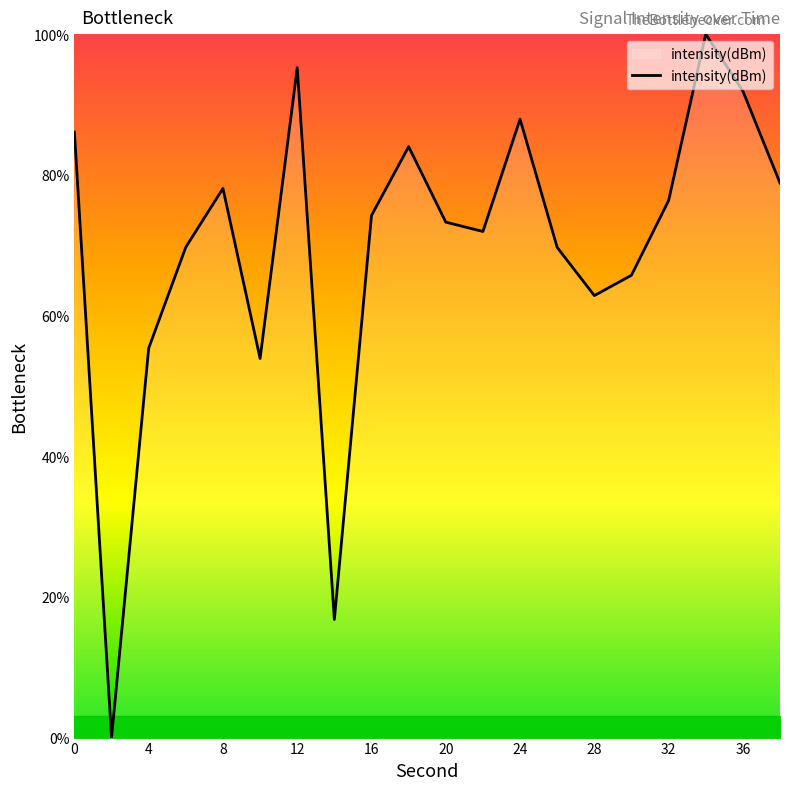

What is the difference between the maximum and minimum values?

100.0